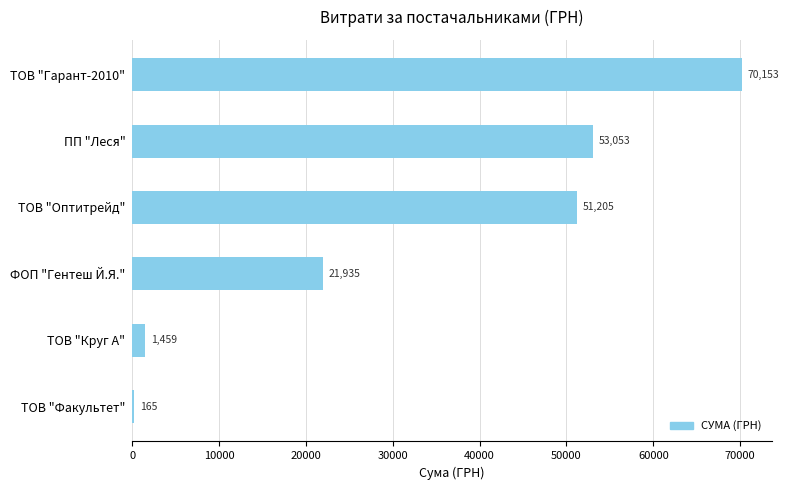

What is the maximum value shown in the chart?

70152.9